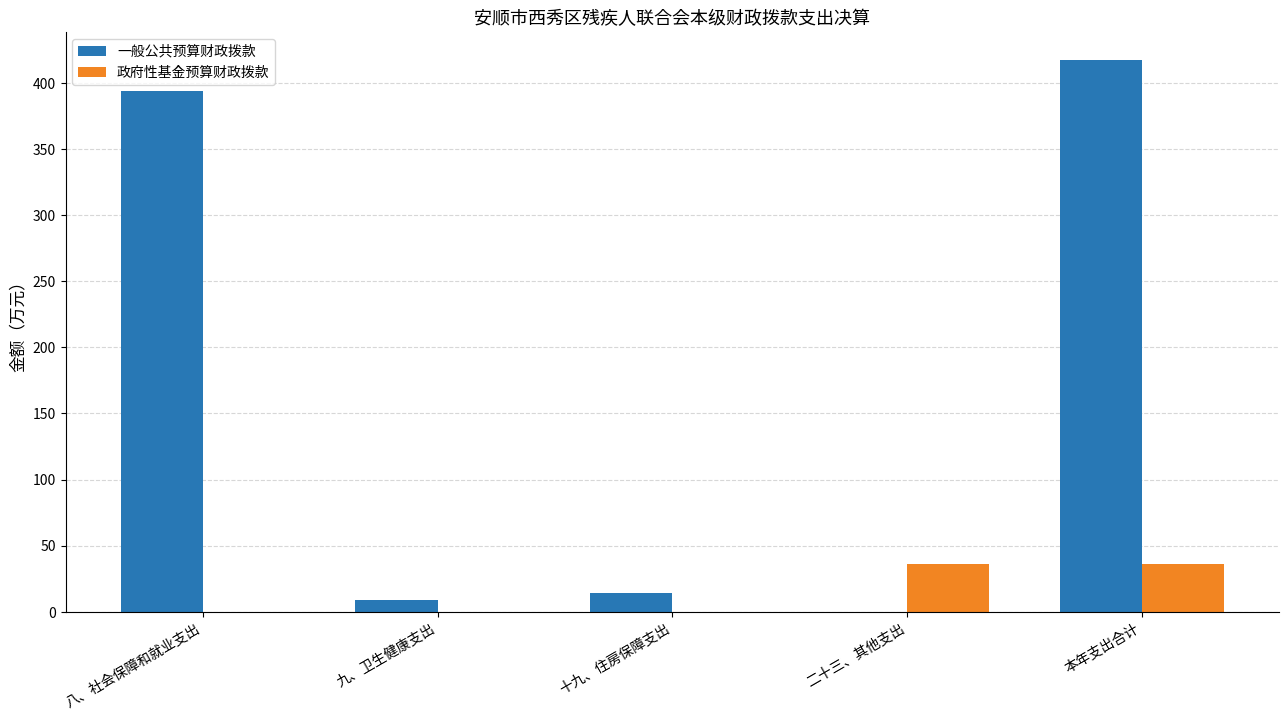

What is the spread (max minus min) of values at 二十三、其他支出?

36.4